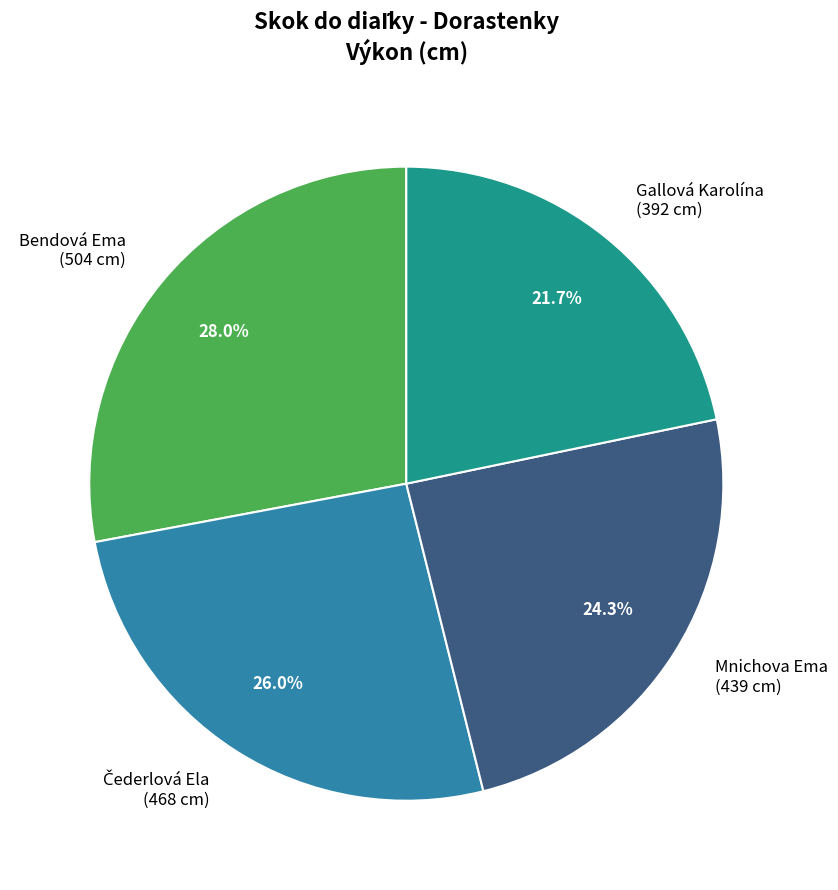

Which category has the biggest portion of the pie?

Bendová Ema